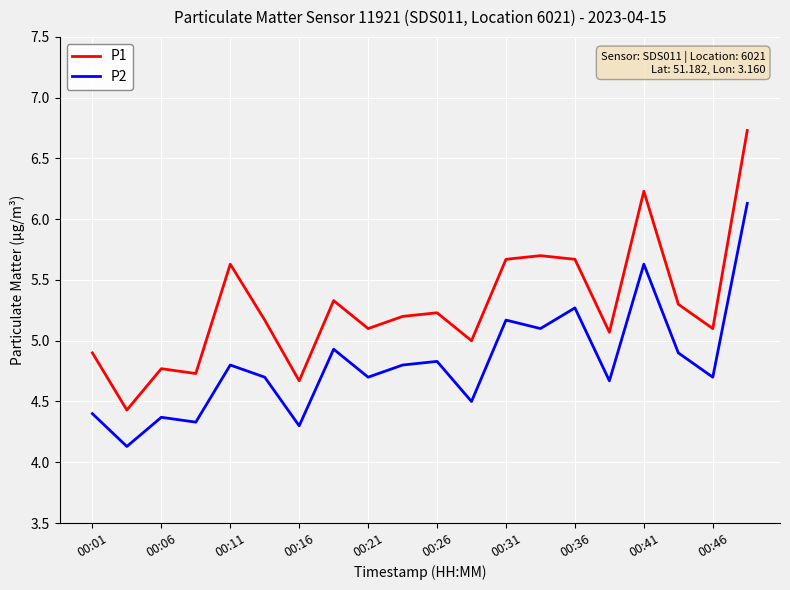

How many lines are shown in the chart?

2